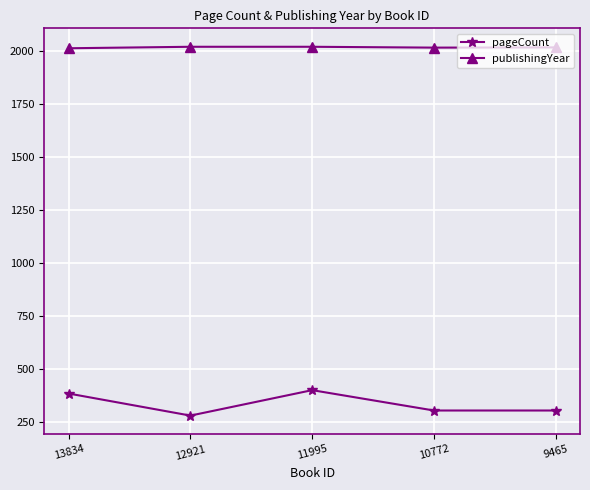

What is the difference between the maximum and minimum values in the pageCount series?

120